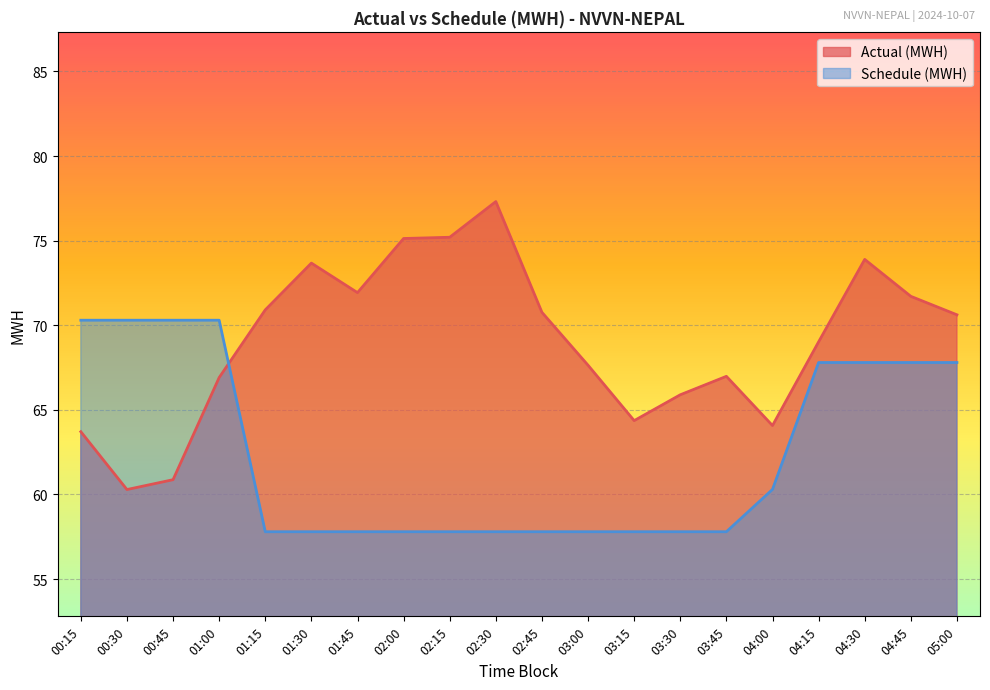

What is the label of the 20th point from the right?

00:15